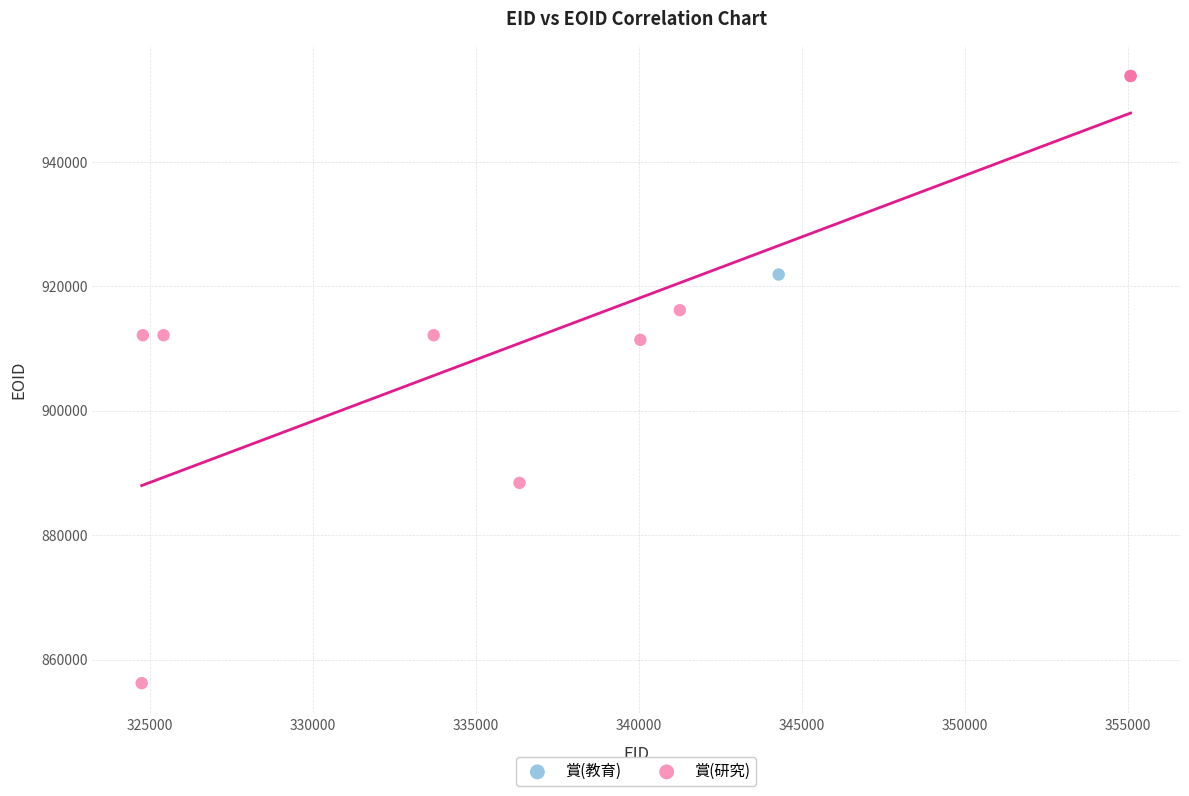

What are all the series names shown in the legend?

賞(教育), 賞(研究)